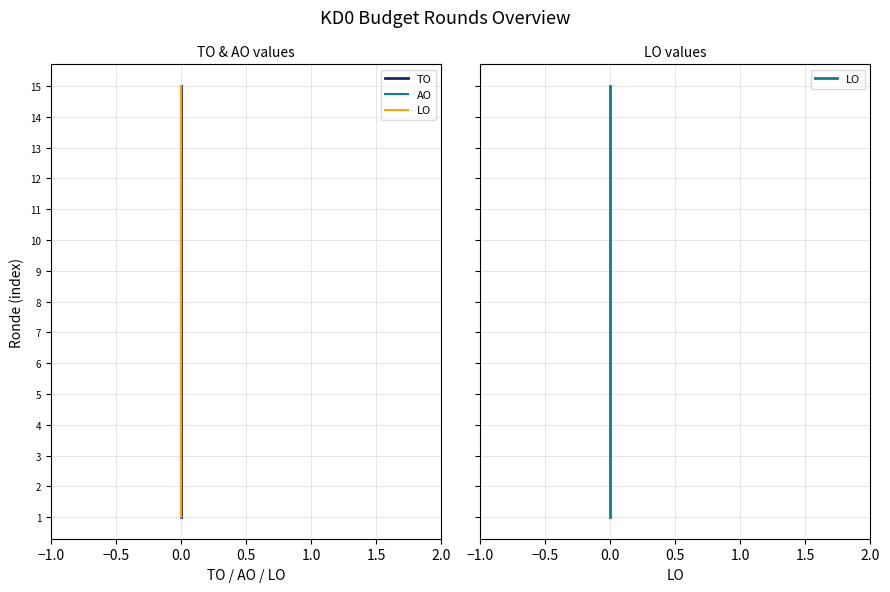

Rank the series by their maximum value, from highest to lowest.

TO, AO, LO